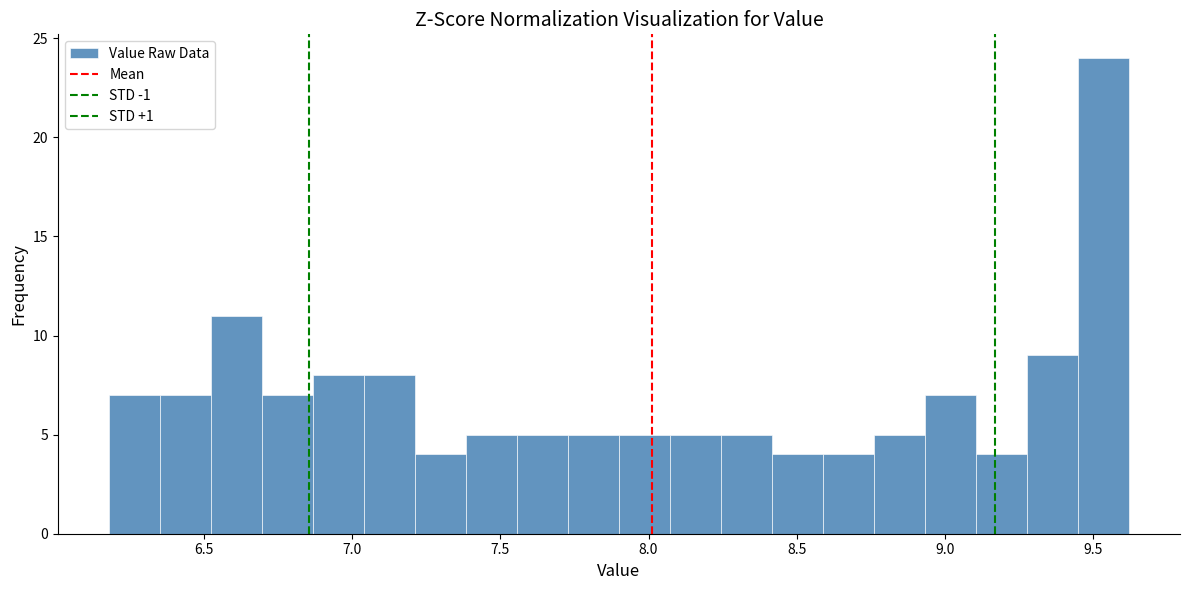

Read against the x-axis, roughly where is the centre of the tallest bar?

9.55